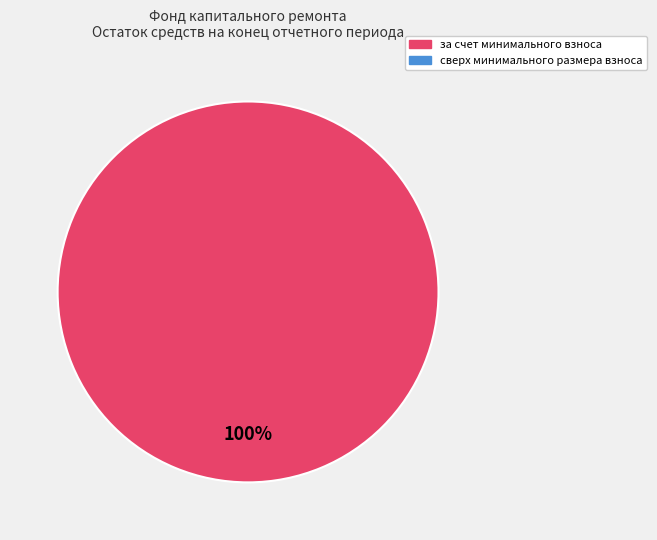

Does any single category account for the majority?

Yes